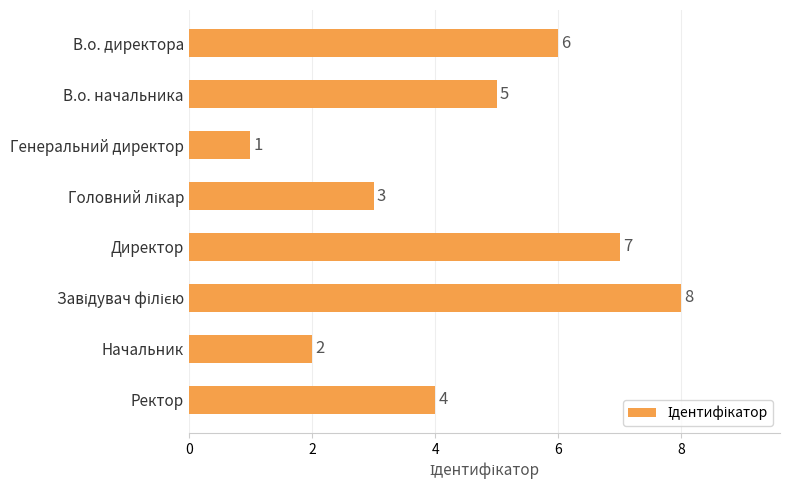

What is the maximum value shown in the chart?

8